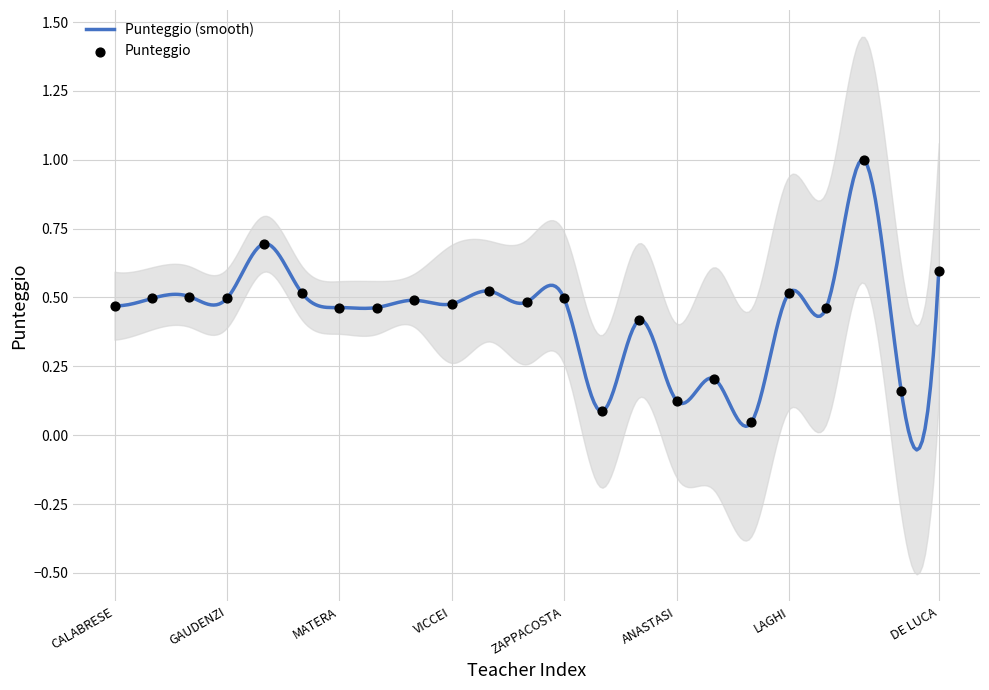

What is the change in value from MORETTI to PAGANI?

-0.4